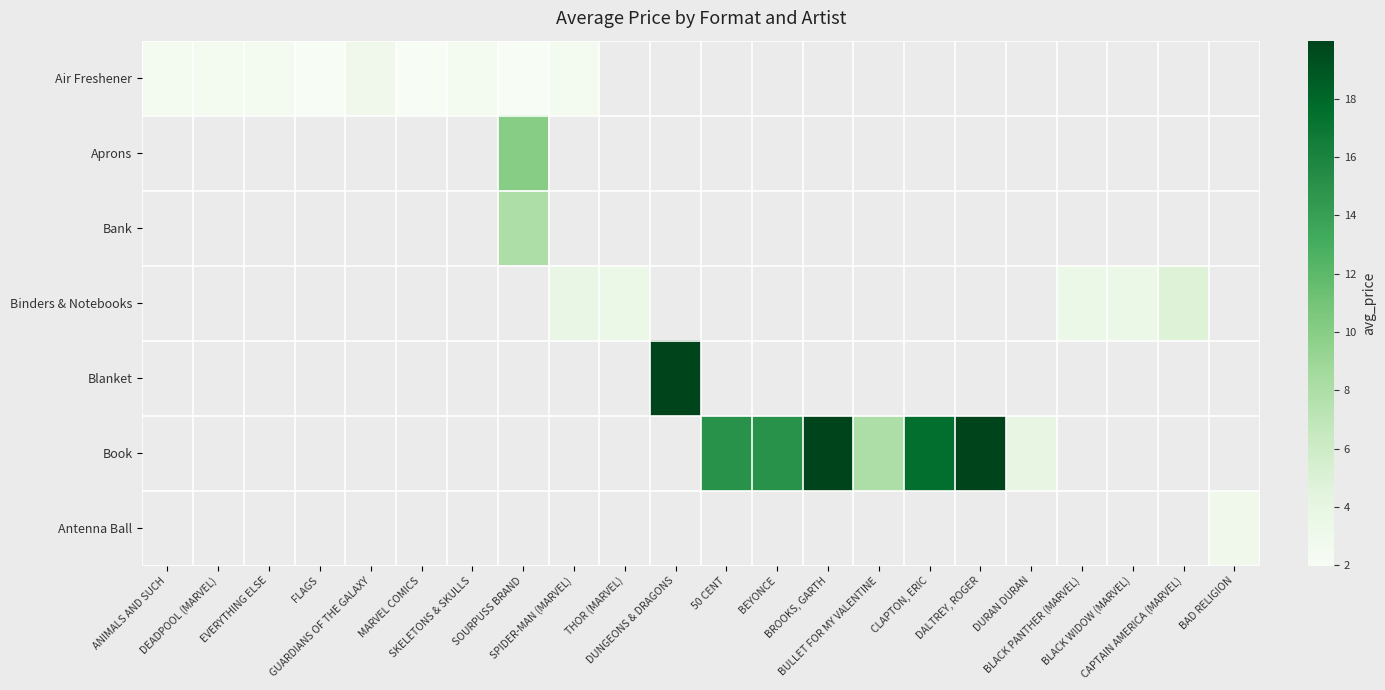

At how many categories does at least one series exceed 8?

7